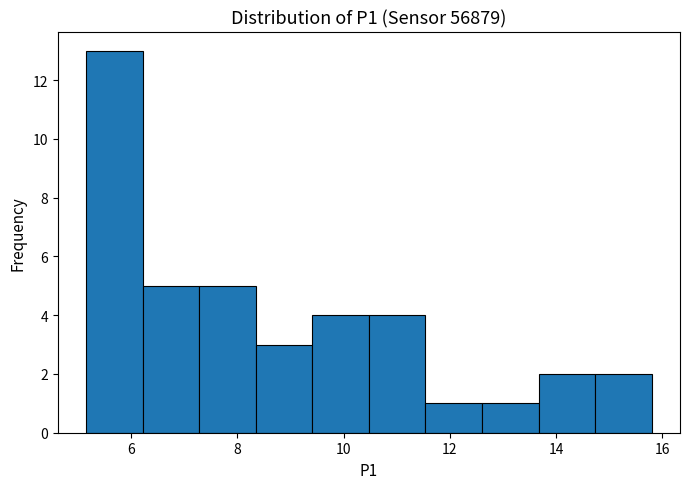

What is the height of the bar covering 14.8 to 15.8 on the x-axis? Neither the bar edges nor the heights are printed on the chart, so give them approximately, as read against the axes.

2